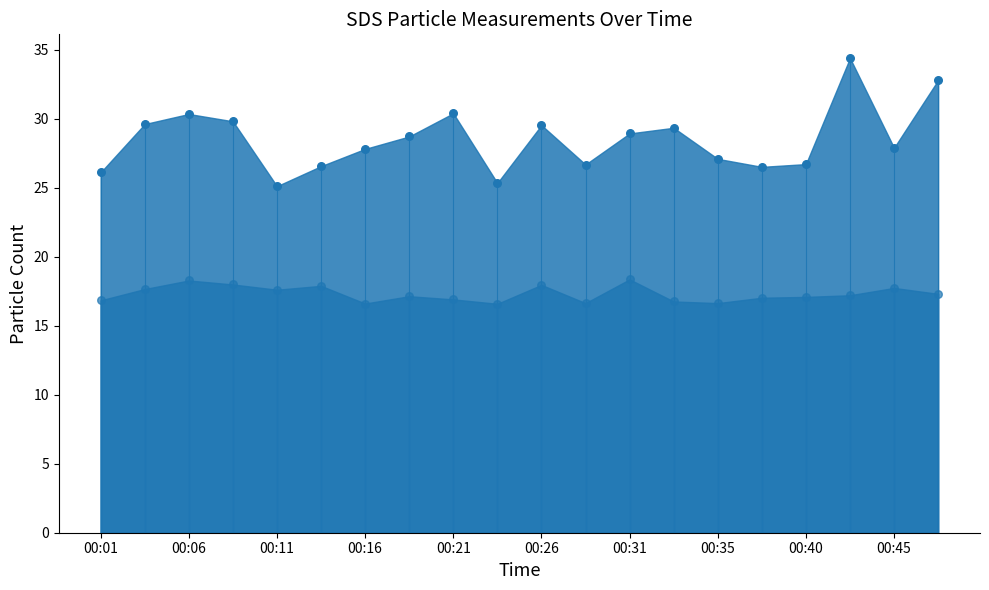

What is the total value across all series at 00:21?

47.3